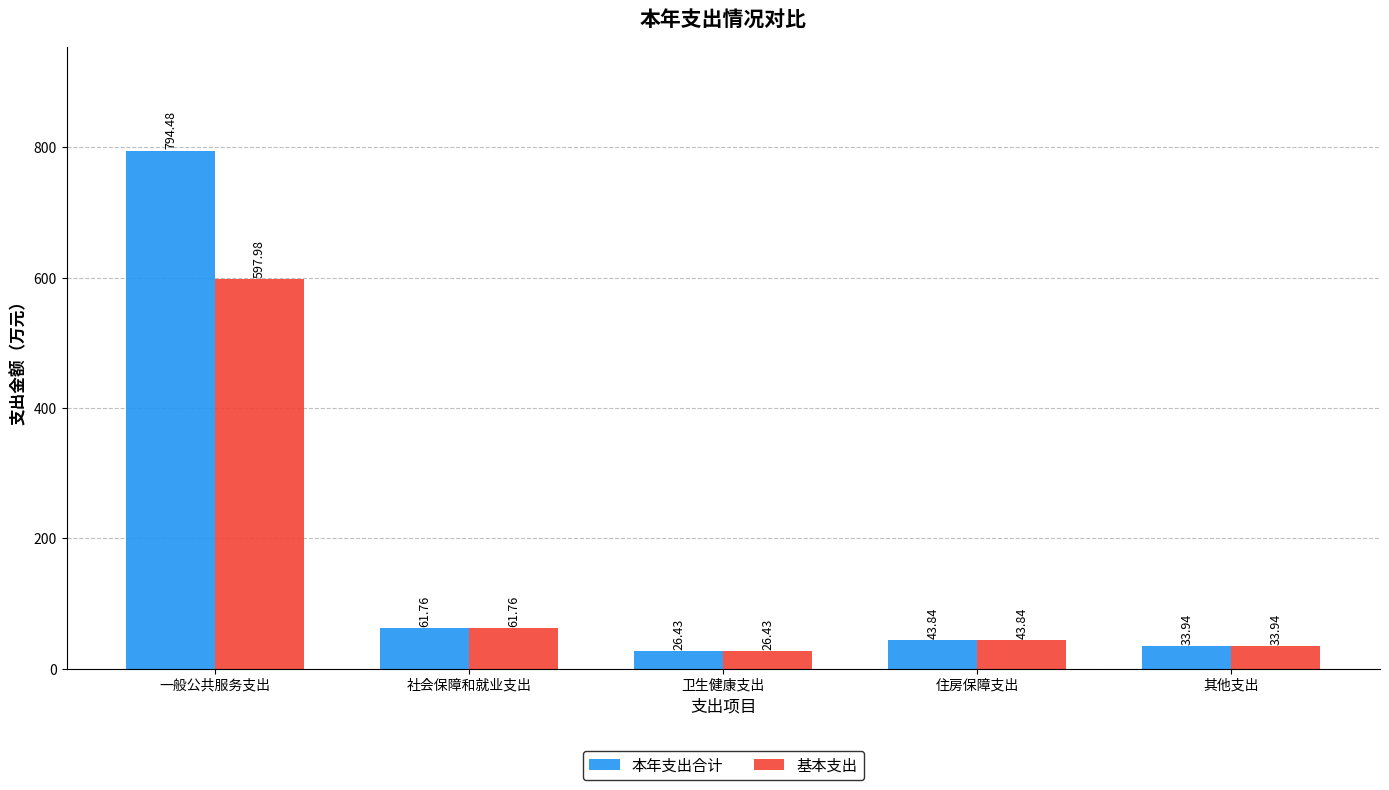

The value of 本年支出合计 at 社会保障和就业支出 is 61.8. True or false?

True